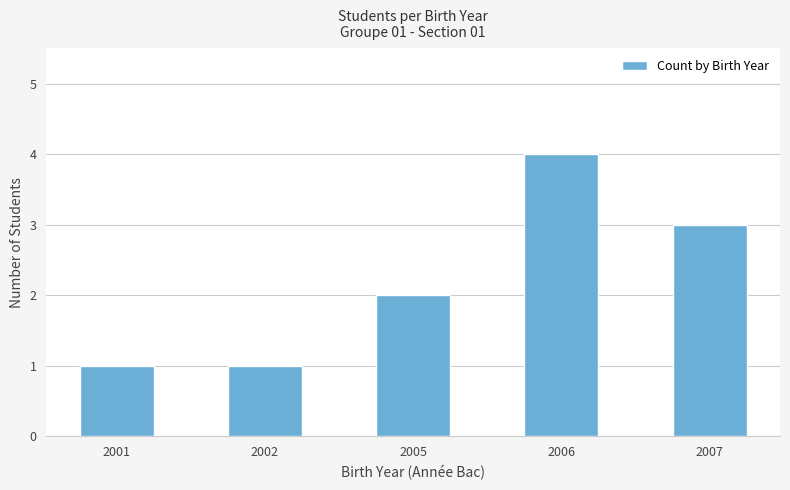

Which category has the highest value across all series?

2006